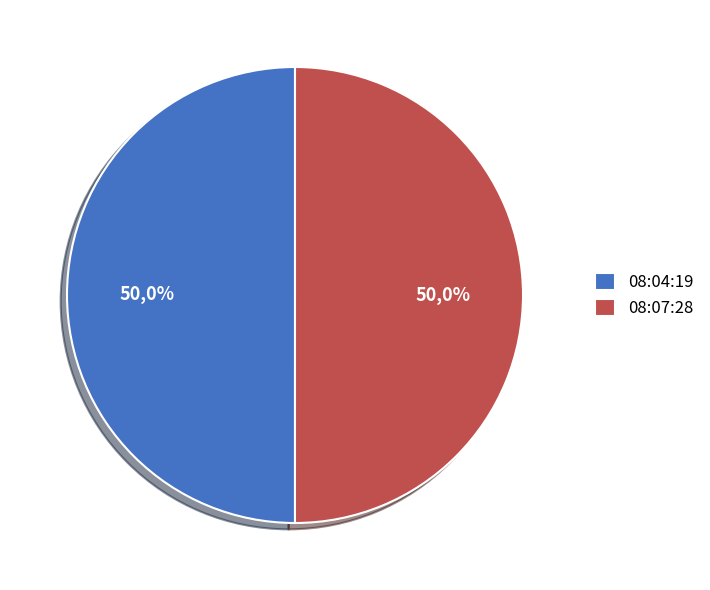

Which has a higher value, 2023-03-22T08:07:28.965Z or 2023-03-22T08:04:19.662Z?

2023-03-22T08:07:28.965Z